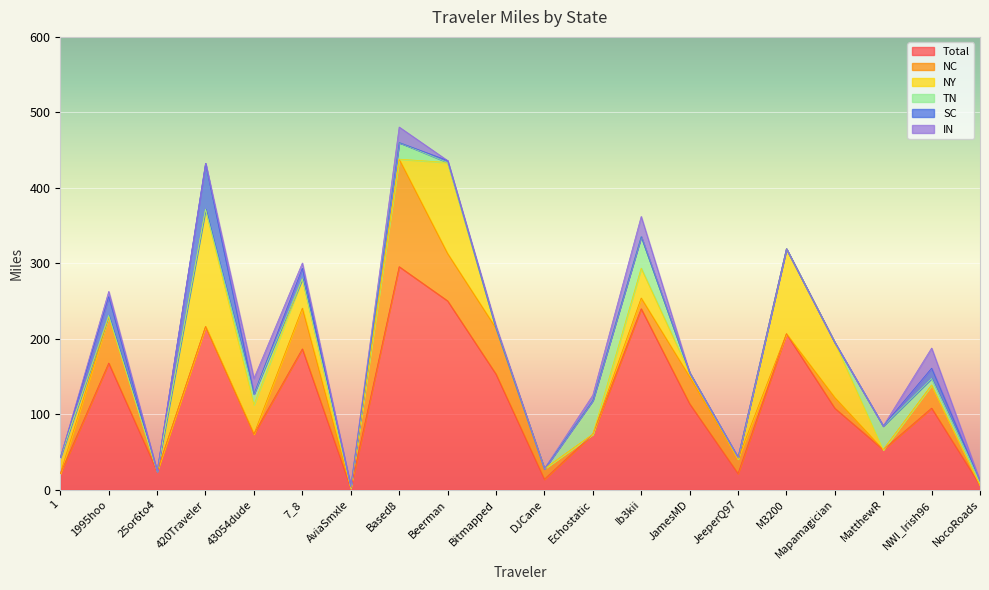

Reading left to right, what are all the values shown in this chart?

Total: 1=21.3	1995hoo=167.8	25or6to4=24.3	420Traveler=216.2	43054dude=73.8	7_8=186.6	AviaSmxle=2.1	Based8=295.6	Beerman=250.3	Bitmapped=153.2	DJCane=13.8	Echostatic=73.5	Ib3kii=239.8	JamesMD=114.0	JeeperQ97=21.4	M3200=206.7	Mapamagician=108.0	MatthewR=53.0	NWI_Irish96=108.1	NocoRoads=5.9
NC: 1=0.0	1995hoo=61.4	25or6to4=0.0	420Traveler=0.0	43054dude=0.0	7_8=54.0	AviaSmxle=0.0	Based8=142.5	Beerman=62.7	Bitmapped=60.8	DJCane=13.8	Echostatic=0.0	Ib3kii=14.2	JamesMD=35.8	JeeperQ97=19.3	M3200=0.0	Mapamagician=14.2	MatthewR=0.0	NWI_Irish96=30.5	NocoRoads=0.0
NY: 1=21.3	1995hoo=0.0	25or6to4=0.0	420Traveler=155.4	43054dude=38.9	7_8=38.9	AviaSmxle=0.0	Based8=0.0	Beerman=120.6	Bitmapped=0.0	DJCane=0.0	Echostatic=0.0	Ib3kii=39.6	JamesMD=5.3	JeeperQ97=0.0	M3200=112.6	Mapamagician=72.9	MatthewR=0.0	NWI_Irish96=0.0	NocoRoads=0.0
TN: 1=0.0	1995hoo=2.1	25or6to4=0.0	420Traveler=0.0	43054dude=14.3	7_8=0.0	AviaSmxle=2.1	Based8=22.0	Beerman=0.0	Bitmapped=0.0	DJCane=0.0	Echostatic=44.9	Ib3kii=41.9	JamesMD=0.0	JeeperQ97=2.1	M3200=0.0	Mapamagician=0.0	MatthewR=31.4	NWI_Irish96=8.8	NocoRoads=5.9
SC: 1=0.0	1995hoo=24.6	25or6to4=0.0	420Traveler=60.8	43054dude=0.0	7_8=14.0	AviaSmxle=0.0	Based8=0.0	Beerman=2.5	Bitmapped=0.0	DJCane=0.0	Echostatic=0.0	Ib3kii=0.0	JamesMD=0.0	JeeperQ97=0.0	M3200=0.0	Mapamagician=0.0	MatthewR=0.0	NWI_Irish96=13.7	NocoRoads=0.0
IN: 1=0.0	1995hoo=6.9	25or6to4=0.0	420Traveler=0.0	43054dude=20.6	7_8=6.9	AviaSmxle=0.0	Based8=20.6	Beerman=0.0	Bitmapped=3.4	DJCane=0.0	Echostatic=6.9	Ib3kii=26.7	JamesMD=0.0	JeeperQ97=0.0	M3200=0.0	Mapamagician=0.0	MatthewR=0.0	NWI_Irish96=26.7	NocoRoads=0.0